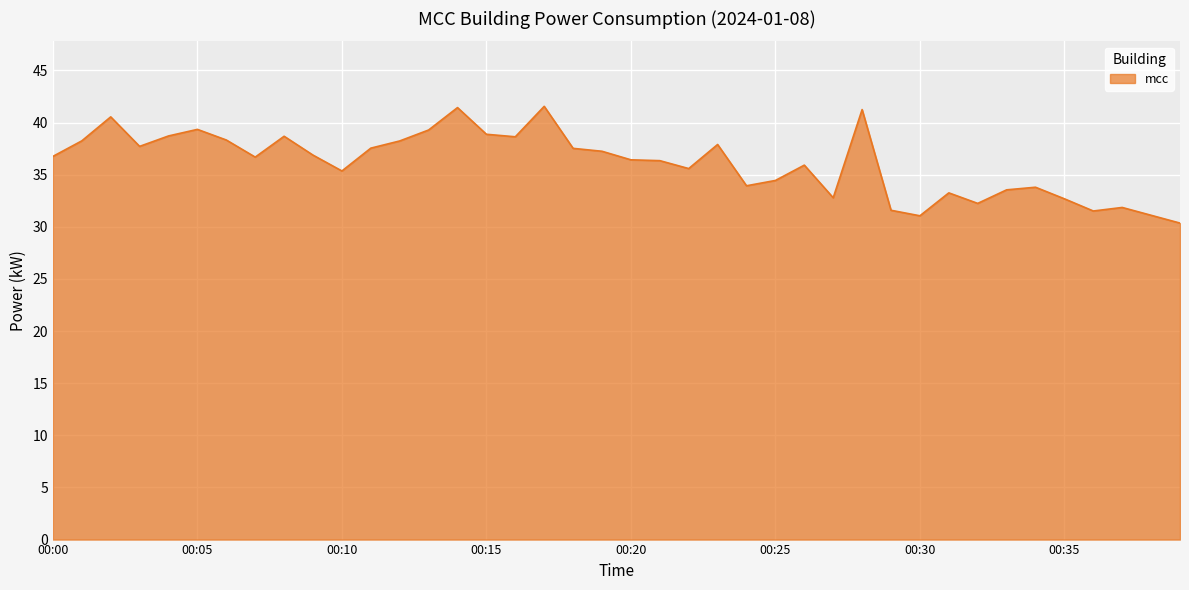

What is the greatest value displayed?

41.6